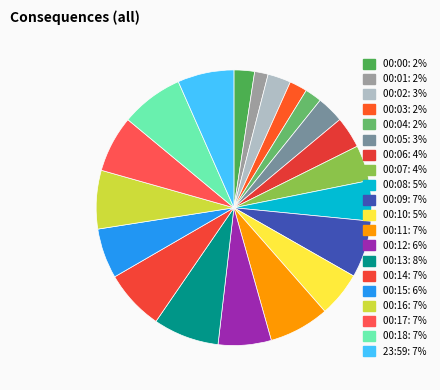

Which category has the smallest portion of the pie?

00:01